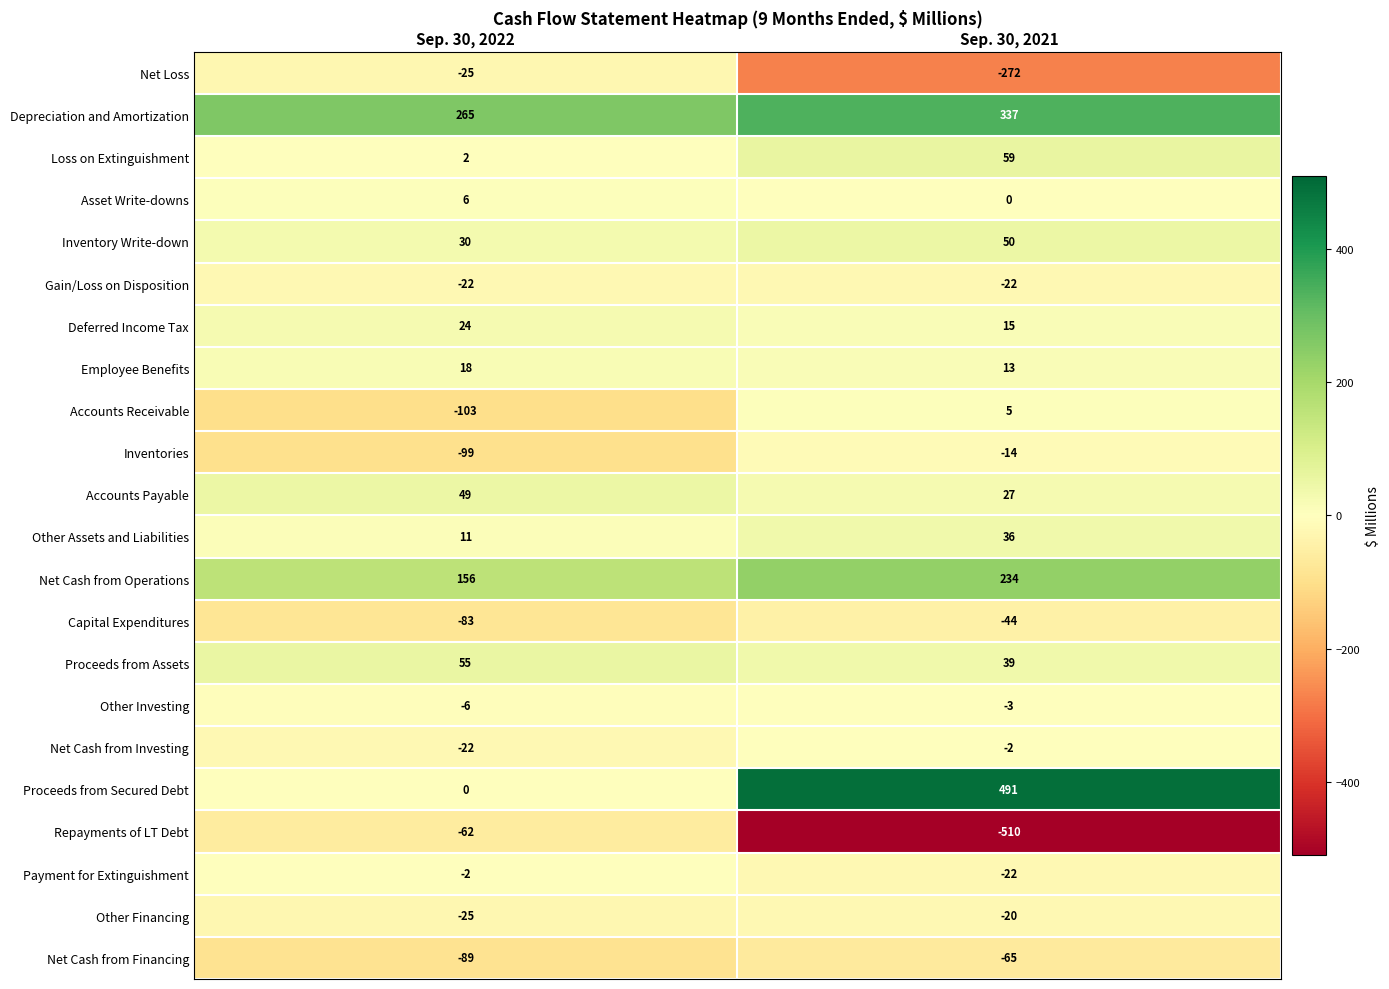

What is the difference between the maximum and minimum values in the Inventories series?

85